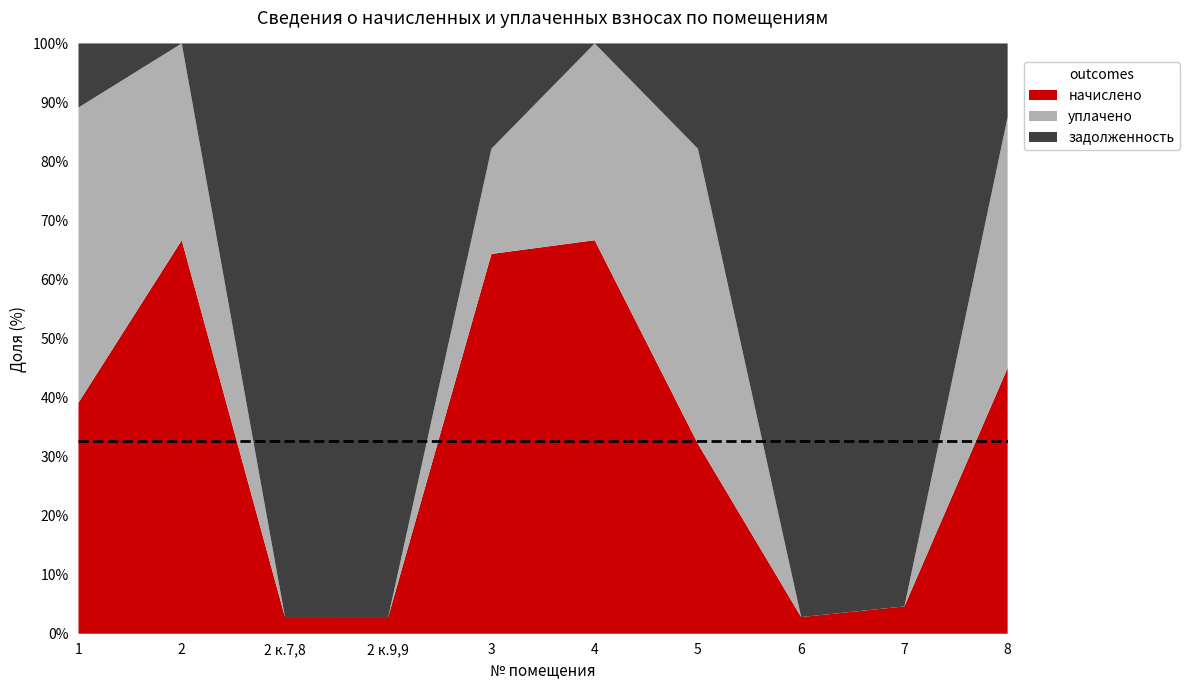

Reading left to right, what are all the values shown in this chart?

начислено: 1=990.5	2=472.1	2 к.7,8=692.5	2 к.9,9=282.4	3=1113.8	4=706.7	5=1053.3	6=1335.6	7=1125.0	8=1066.7
уплачено: 1=1265.0	2=236.1	2 к.7,8=0.0	2 к.9,9=0.0	3=308.6	4=353.3	5=1637.0	6=0.0	7=0.0	8=1006.7
задолженность: 1=274.5	2=0.0	2 к.7,8=23823.7	2 к.9,9=9718.9	3=308.6	4=0.0	5=583.7	6=45950.9	7=23200.6	8=295.6